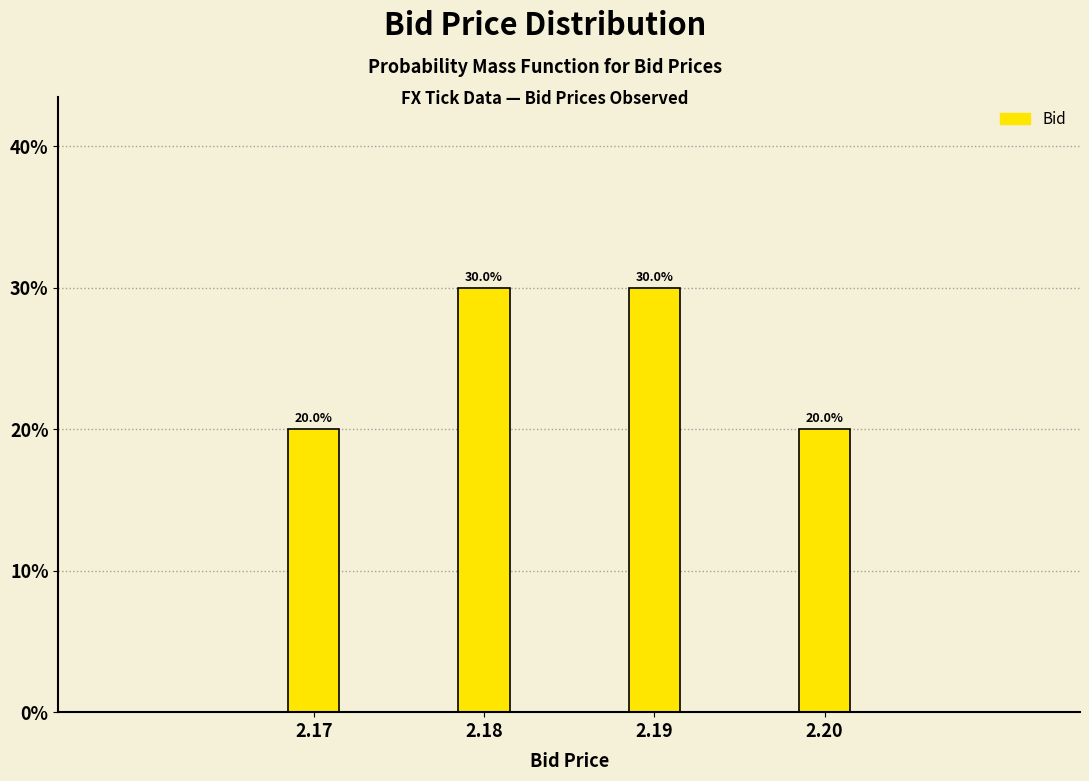

Reading right to left, extract all data points from this chart.

2.20=20	2.19=30	2.18=30	2.17=20